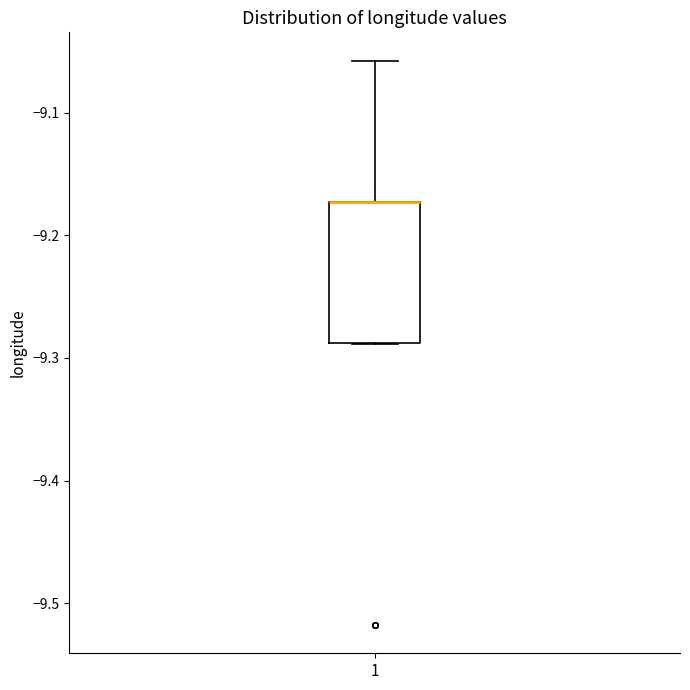

Where is the upper edge of the box at x = 1 on the y-axis? The values are not printed on the chart, so give them approximately, as read against the axis.

-9.17